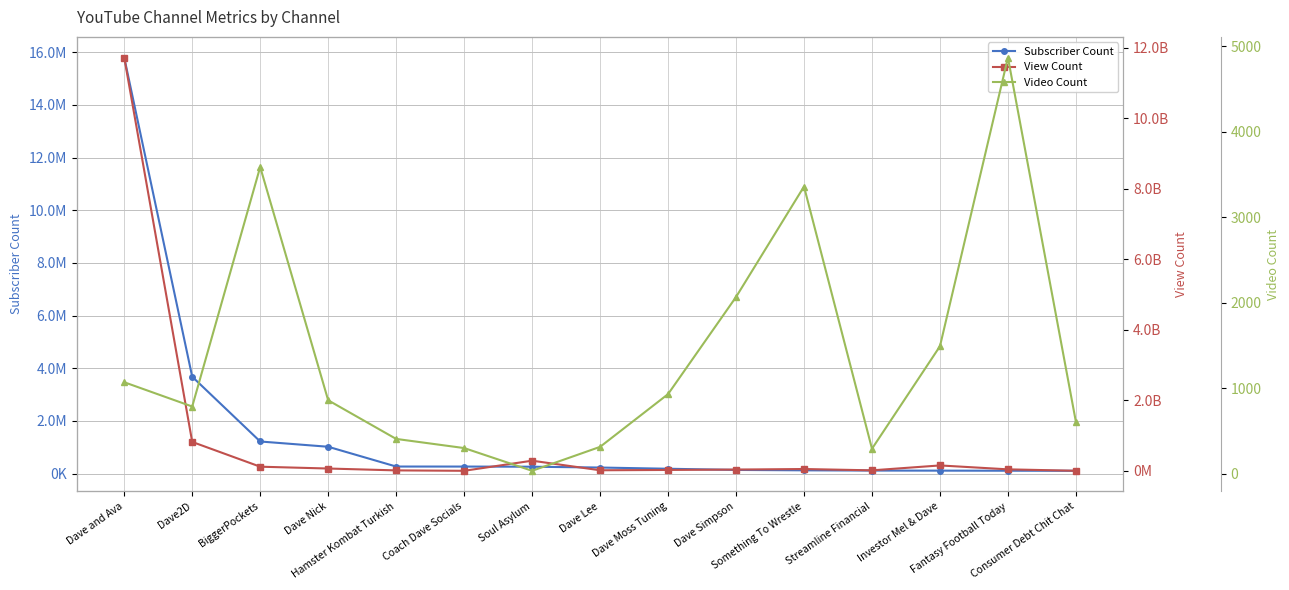

Reading left to right, extract all data points from this chart.

Subscriber Count: Dave and Ava=15800000	Dave2D=3680000	BiggerPockets=1220000	Dave Nick=1020000	Hamster Kombat Turkish=269000	Coach Dave Socials=268000	Soul Asylum=262000	Dave Lee=231000	Dave Moss Tuning=185000	Dave Simpson=140000	Something To Wrestle=125000	Streamline Financial=116000	Investor Mel & Dave=113000	Fantasy Football Today=110000	Consumer Debt Chit Chat=107000
View Count: Dave and Ava=11728868256	Dave2D=819414895	BiggerPockets=116620383	Dave Nick=64825892	Hamster Kombat Turkish=11752618	Coach Dave Socials=88008	Soul Asylum=286999979	Dave Lee=15355450	Dave Moss Tuning=24146252	Dave Simpson=35208686	Something To Wrestle=50857337	Streamline Financial=13048360	Investor Mel & Dave=152342297	Fantasy Football Today=41440933	Consumer Debt Chit Chat=853374
Video Count: Dave and Ava=1068	Dave2D=784	BiggerPockets=3586	Dave Nick=857	Hamster Kombat Turkish=405	Coach Dave Socials=298	Soul Asylum=32	Dave Lee=312	Dave Moss Tuning=929	Dave Simpson=2065	Something To Wrestle=3357	Streamline Financial=290	Investor Mel & Dave=1489	Fantasy Football Today=4866	Consumer Debt Chit Chat=604